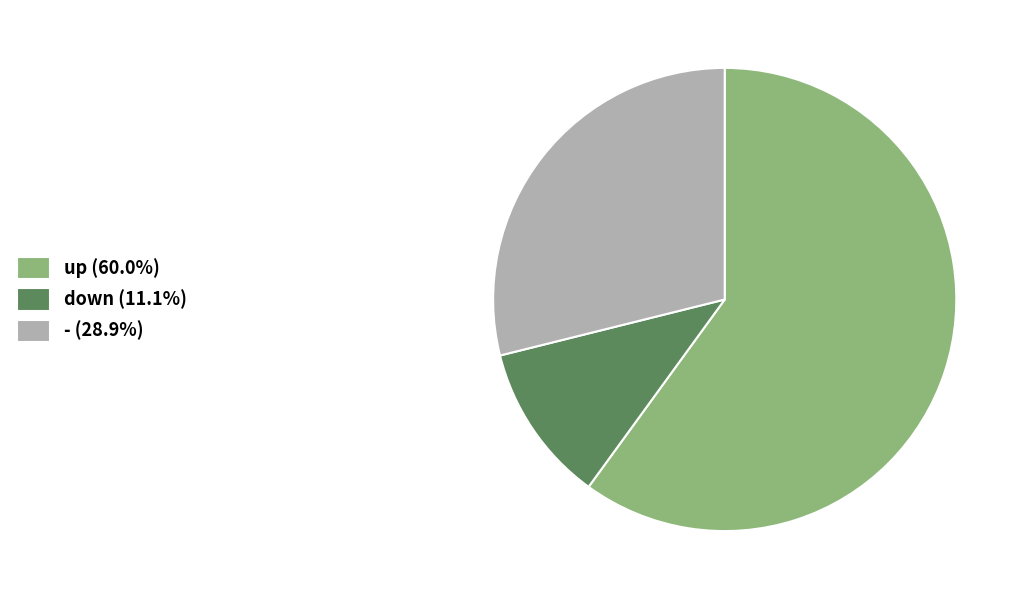

Approximately how many times larger is the value at up (60.0%) compared to - (28.9%)?

2.1